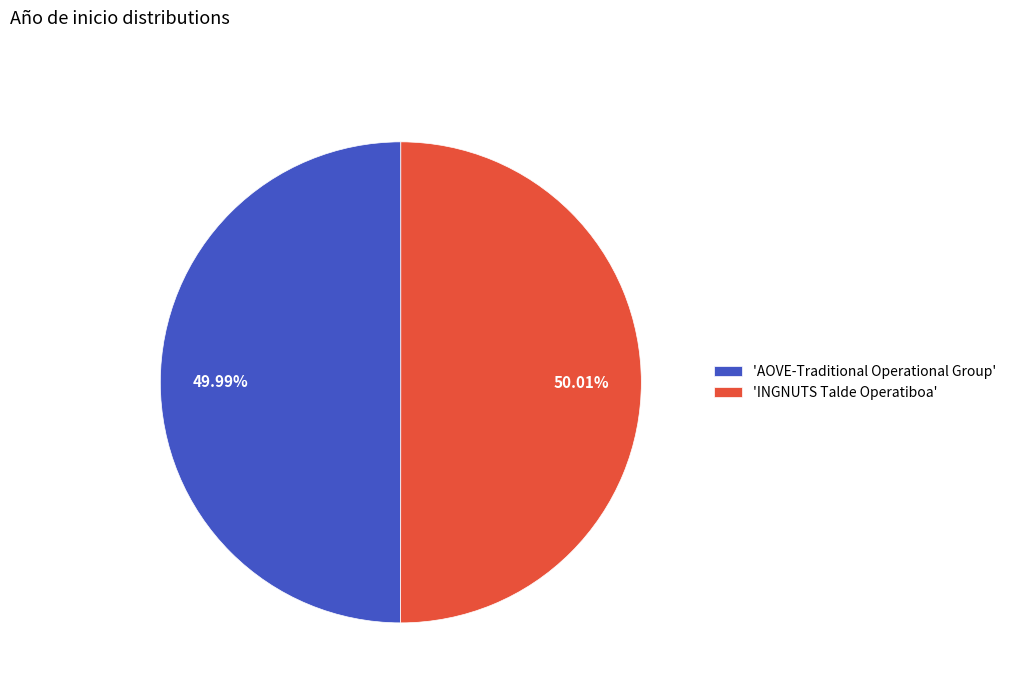

Is there any slice that represents more than half of the pie?

Yes